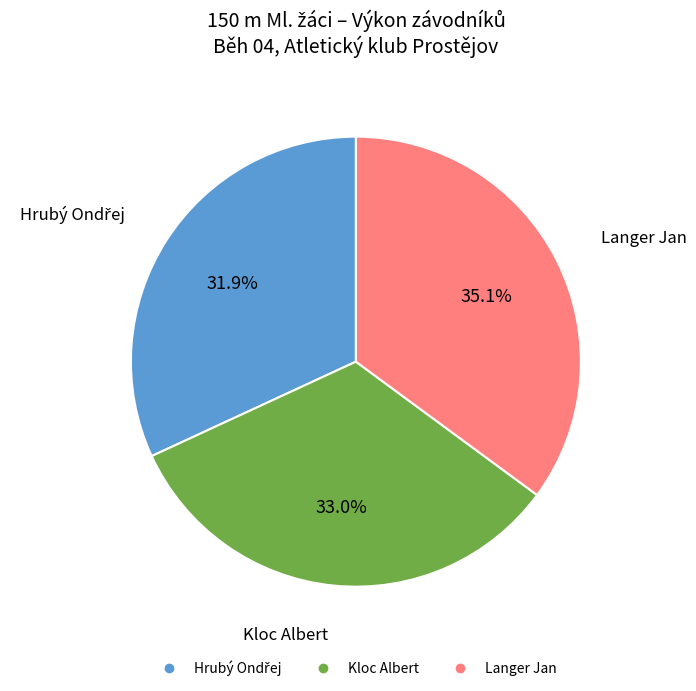

Between Langer Jan and Kloc Albert, which is larger?

Langer Jan